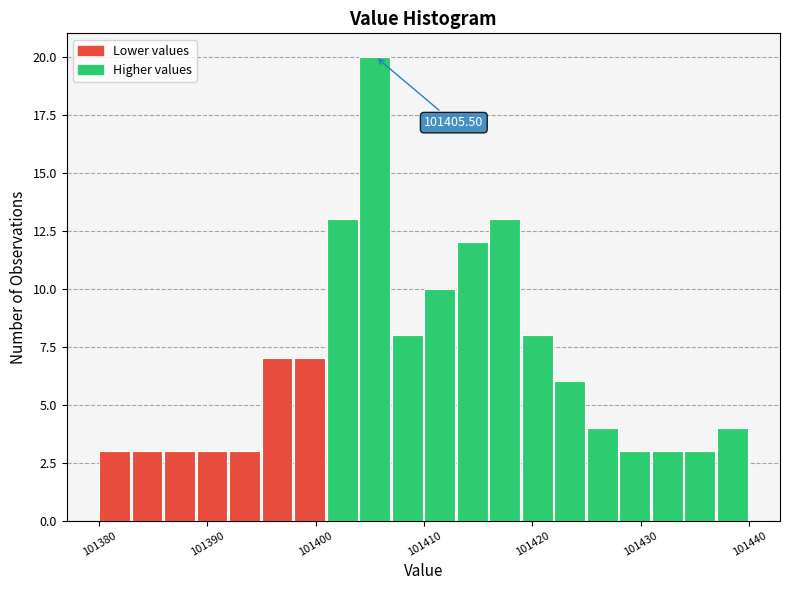

Read against the x-axis, roughly where is the centre of the tallest bar?

101405